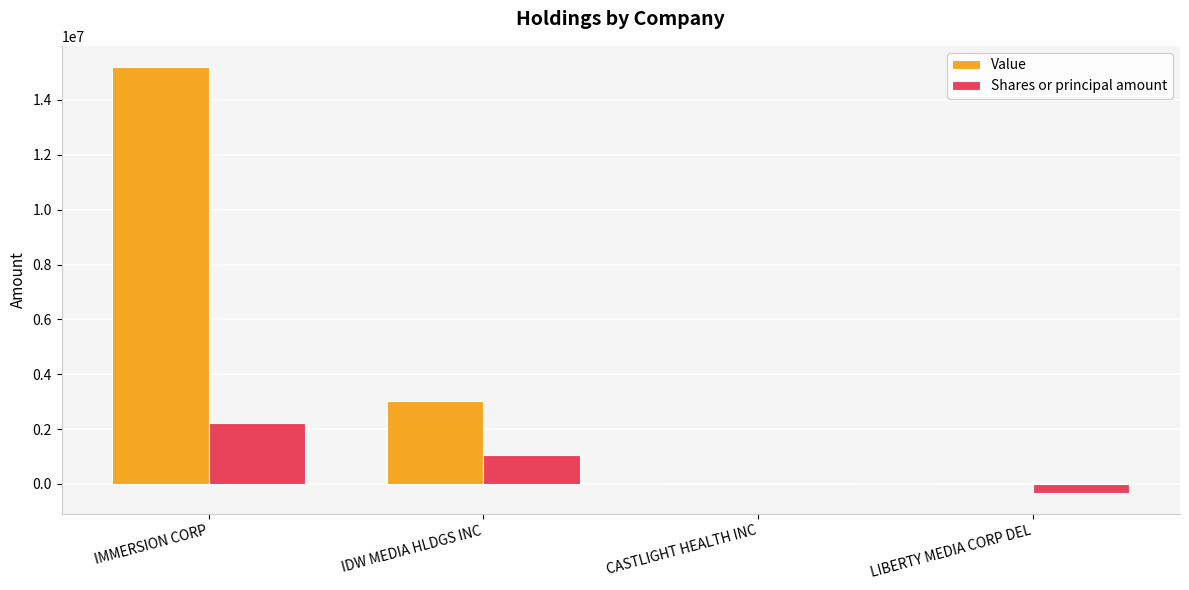

Is it true that Value equals 15199000 at IMMERSION CORP?

True